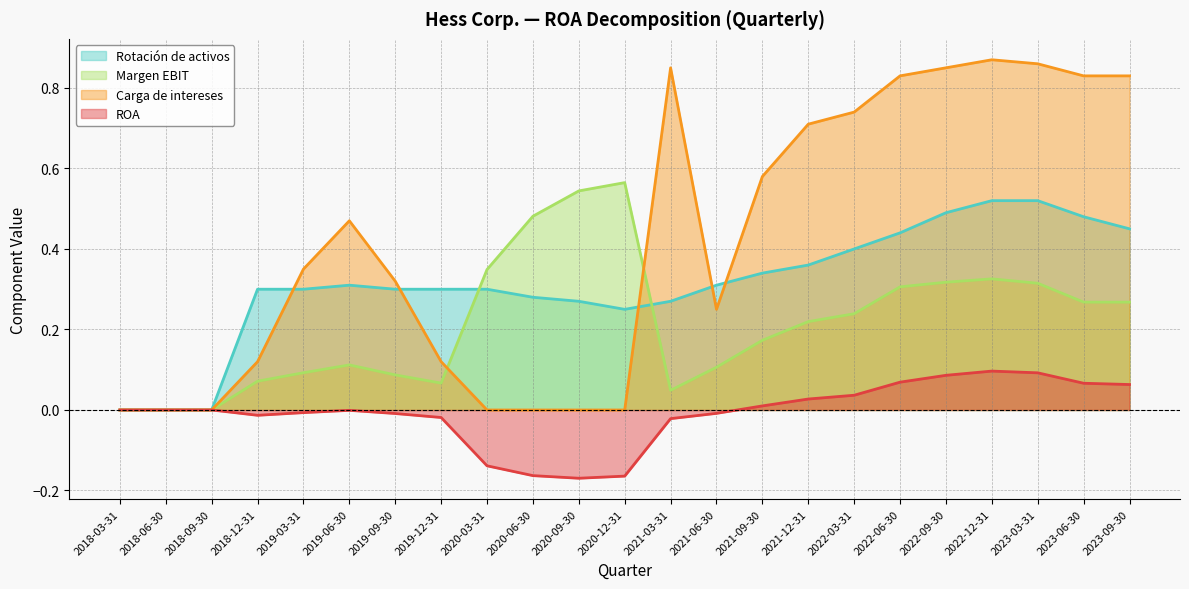

How many positive values does the Margen EBIT series have?

20